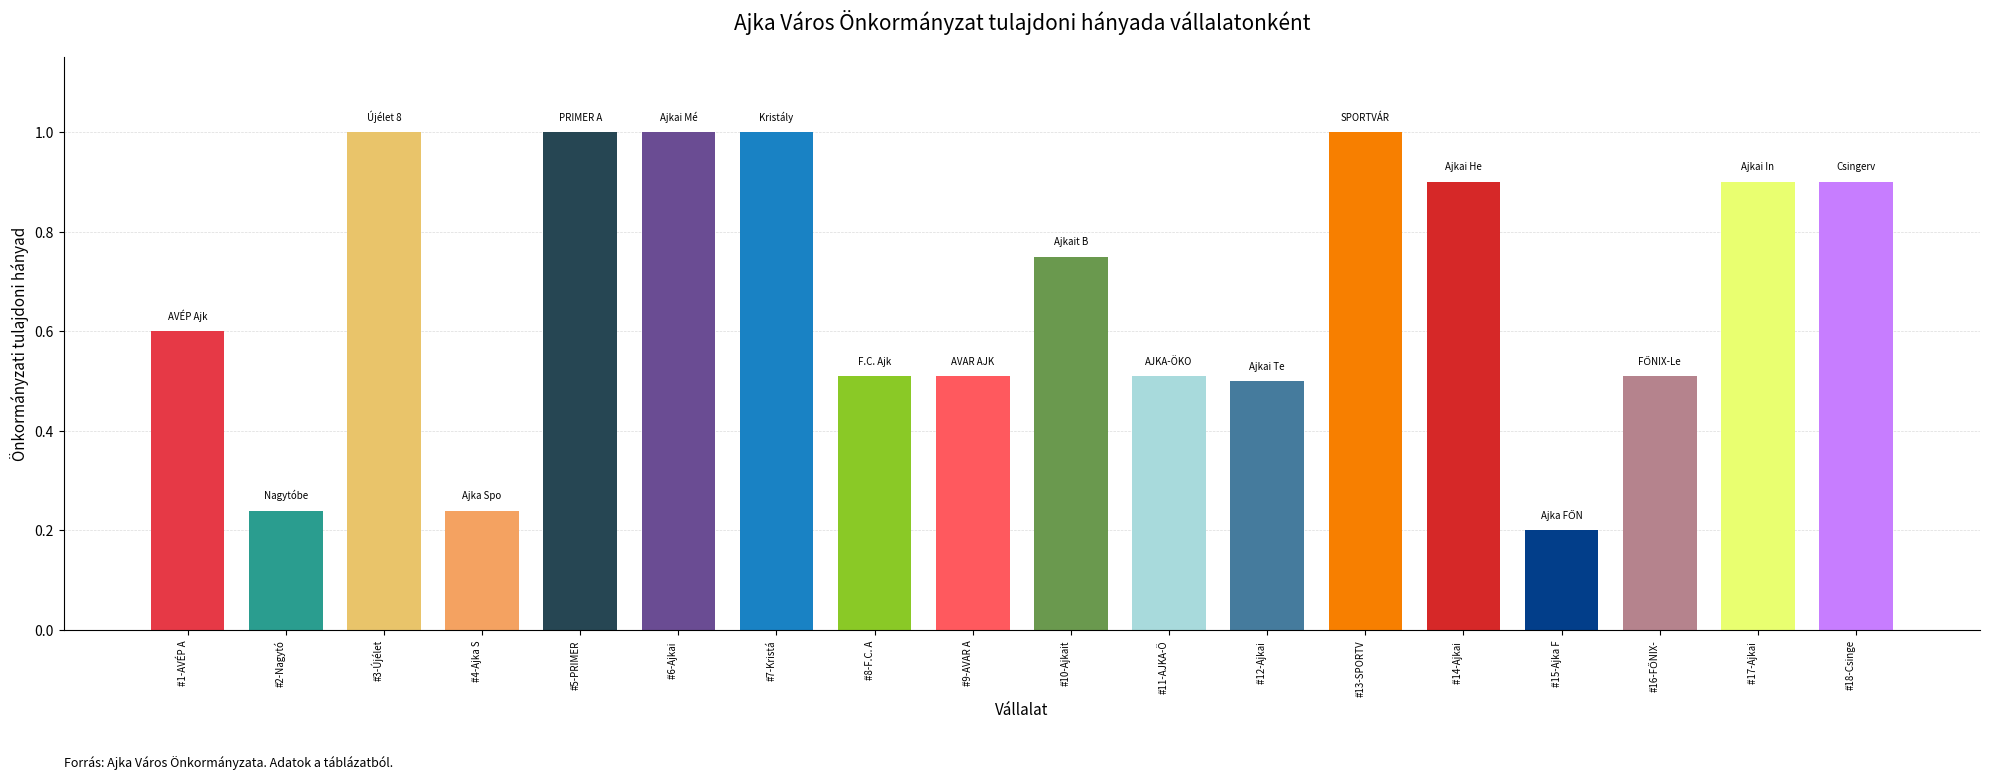

Between #12-Ajkai  and #17-Ajkai , which is larger?

#17-Ajkai 